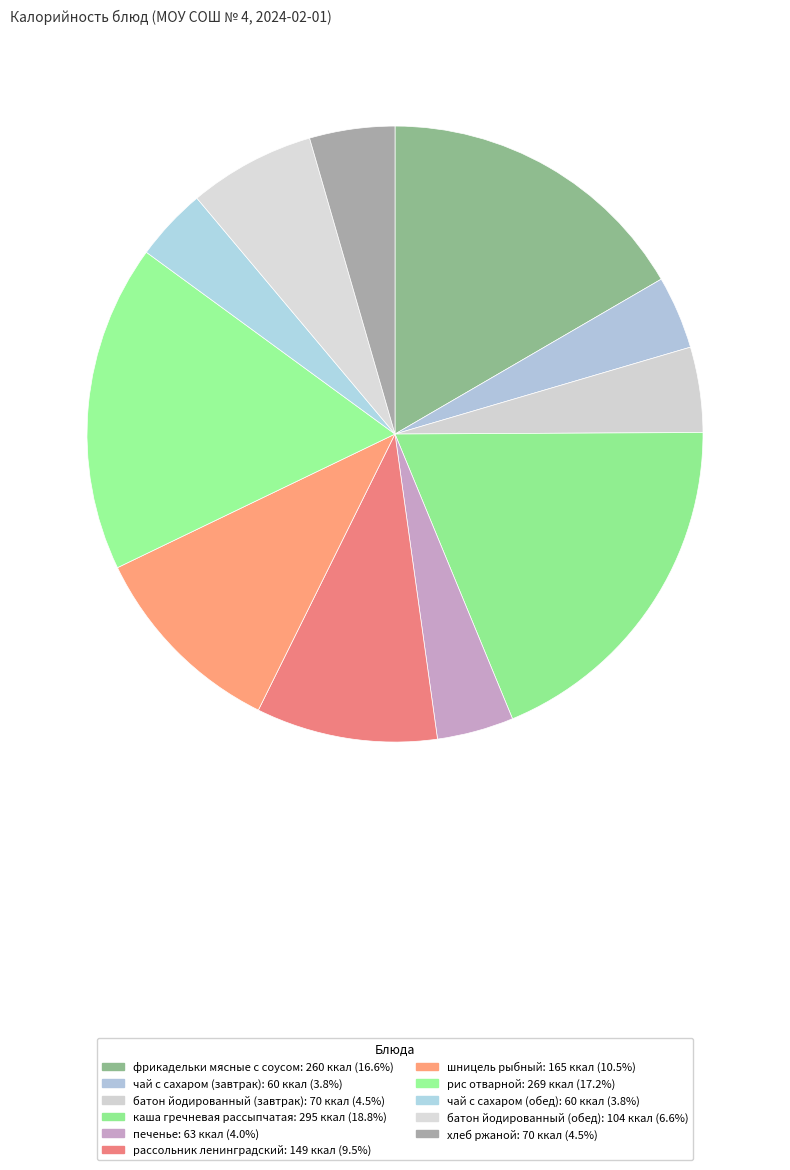

Combined, what portion of the pie is батон йодированный (завтрак) and батон йодированный (обед)?

11.1%